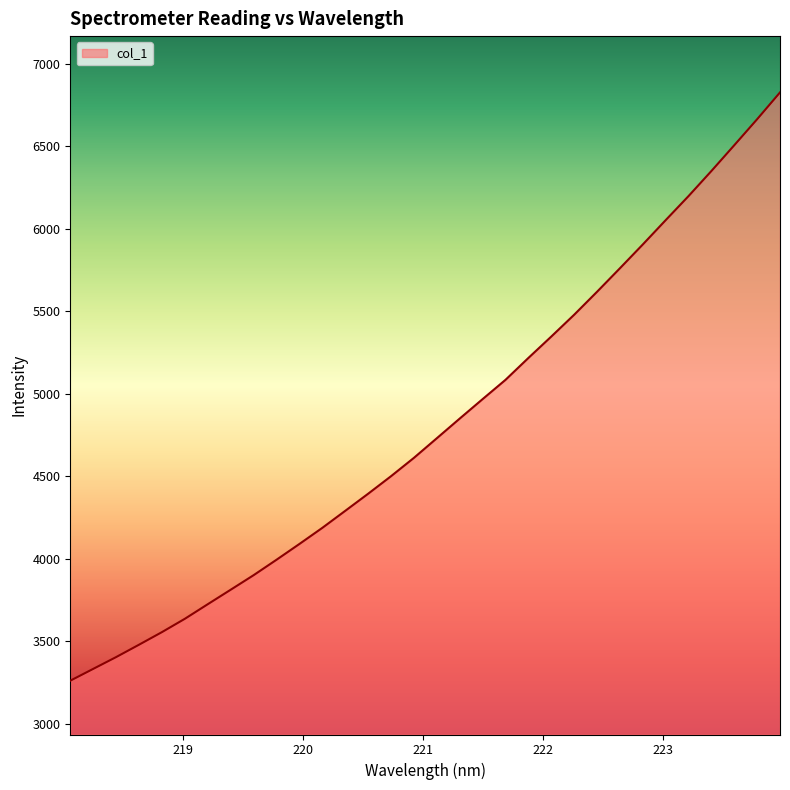

What is the maximum value shown in the chart?

6825.0